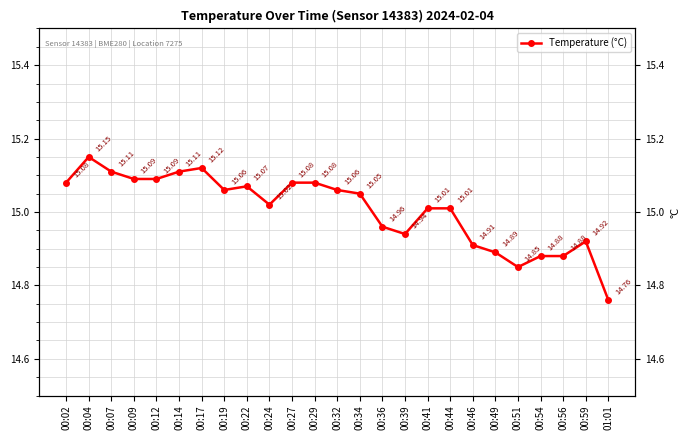

Is this an area chart (filled region under the line)?

No